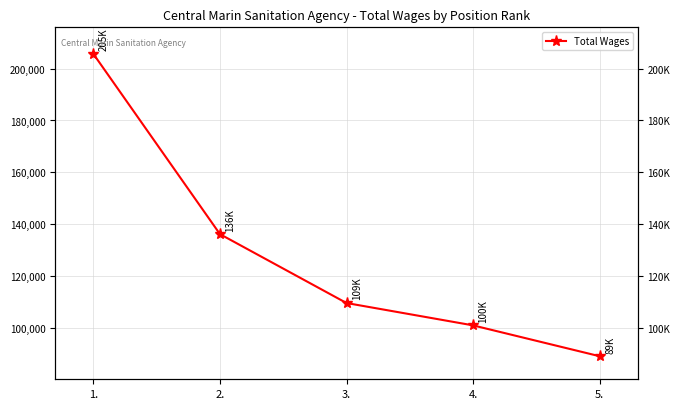

List the labels in order of value, smallest first.

5., 4., 3., 2., 1.